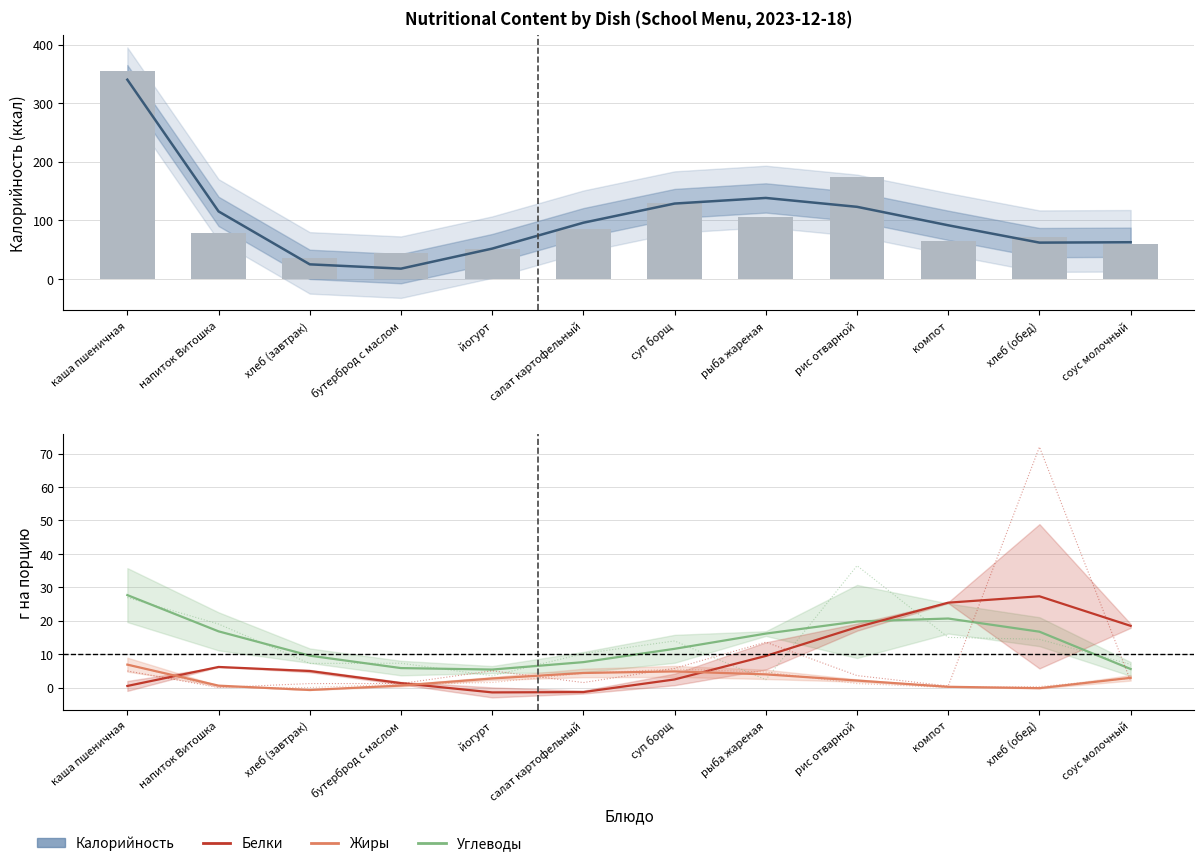

At how many categories does at least one series exceed 171?

1